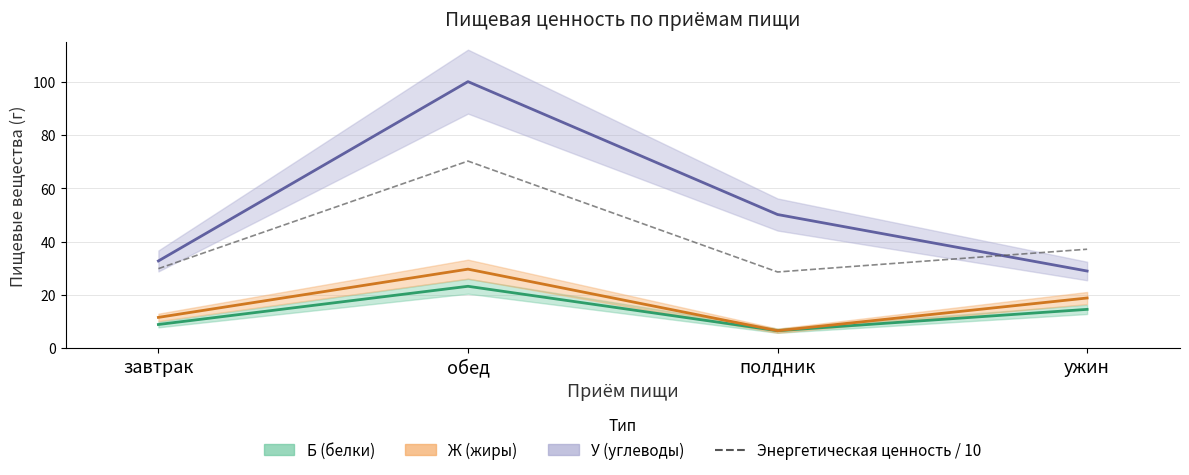

What position from the left is завтрак?

1